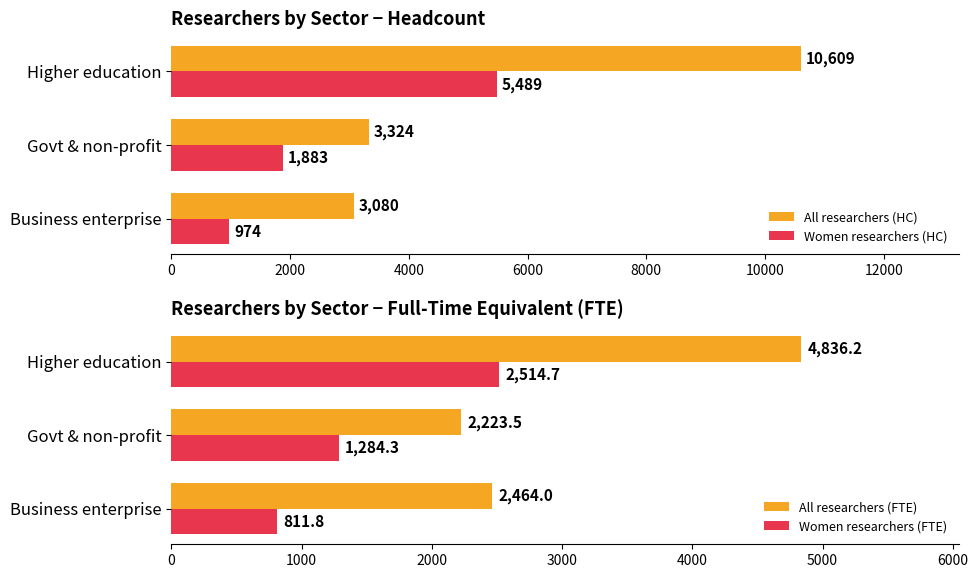

Reading right to left, what are all the values shown in this chart?

All researchers (HC): 10609.0	3324.0	3080.0
Women researchers (HC): 5489.0	1883.0	974.0
All researchers (FTE): 4836.2	2223.5	2464.0
Women researchers (FTE): 2514.7	1284.3	811.8